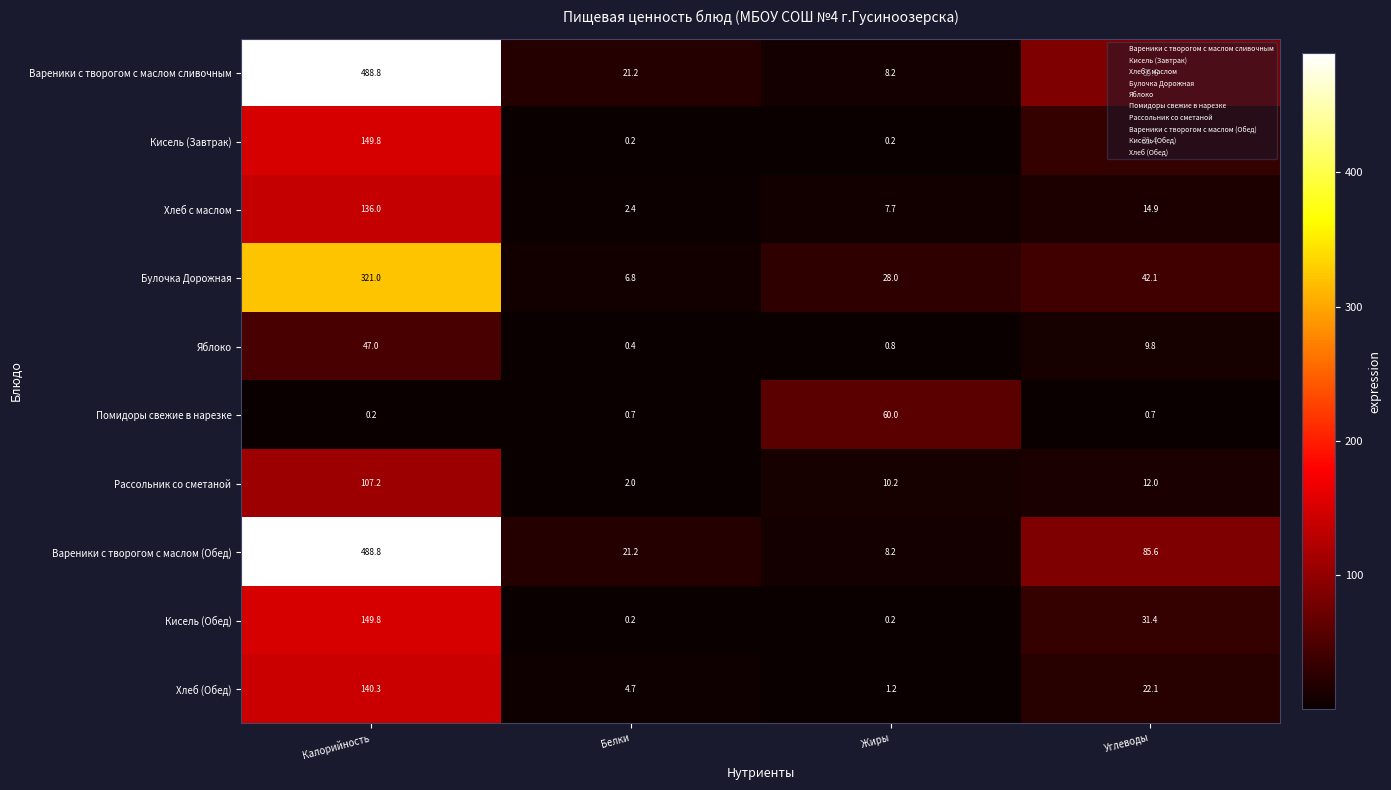

Is it true that Булочка Дорожная equals 42.1 at Углеводы?

True